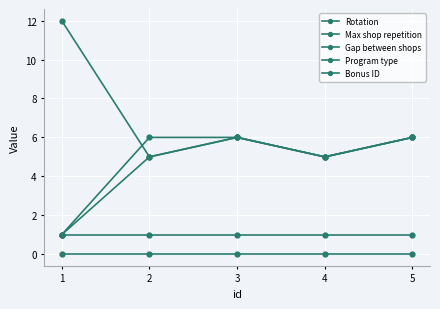

Read the Gap between shops value at 1.

12